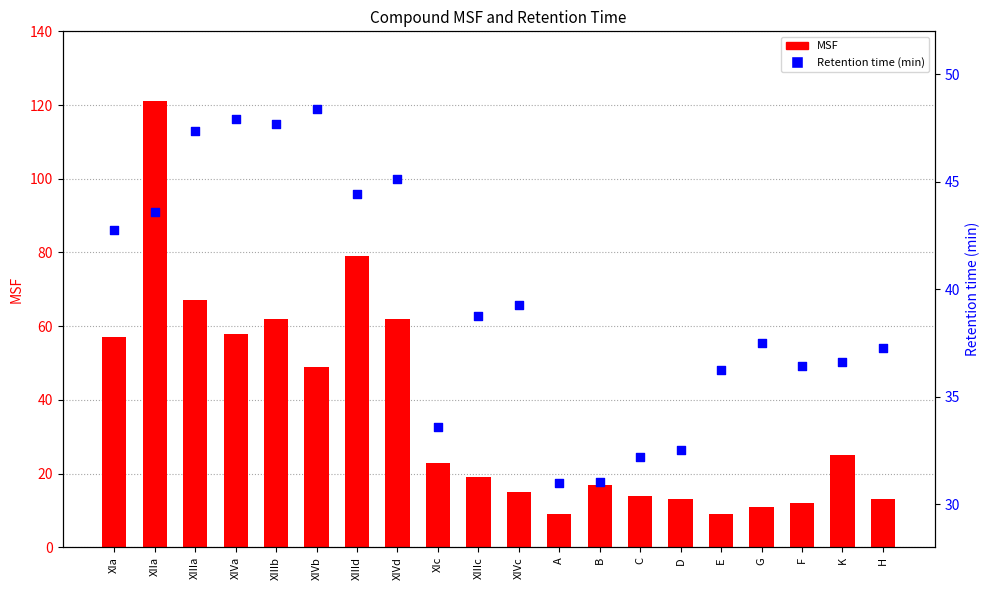

What are all the series names shown in the legend?

MSF, Retention time (min)